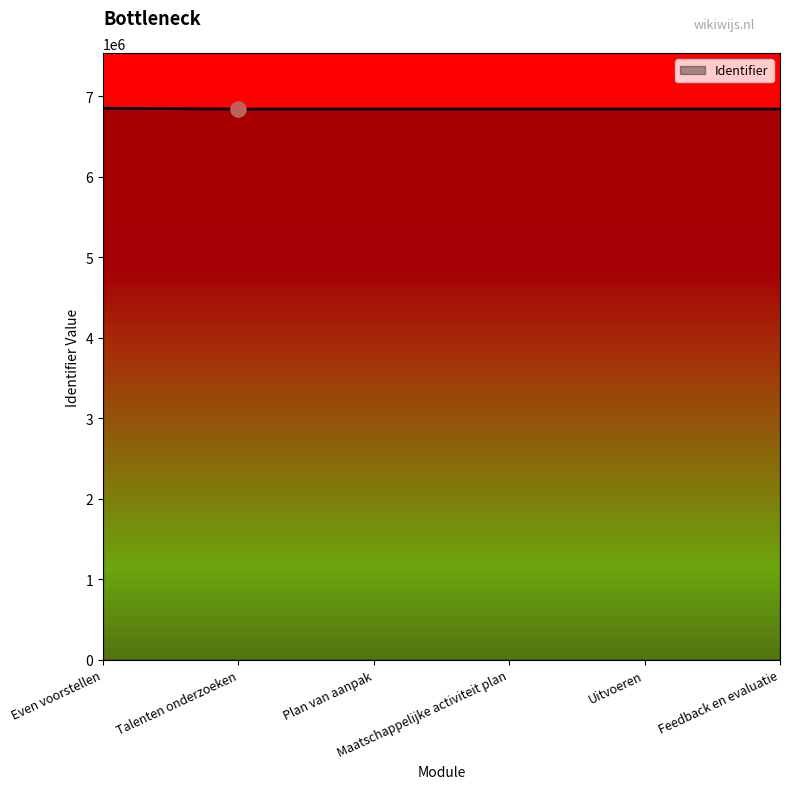

What is the ratio of the value at Maatschappelijke activiteit plan to the value at Uitvoeren?

1.0